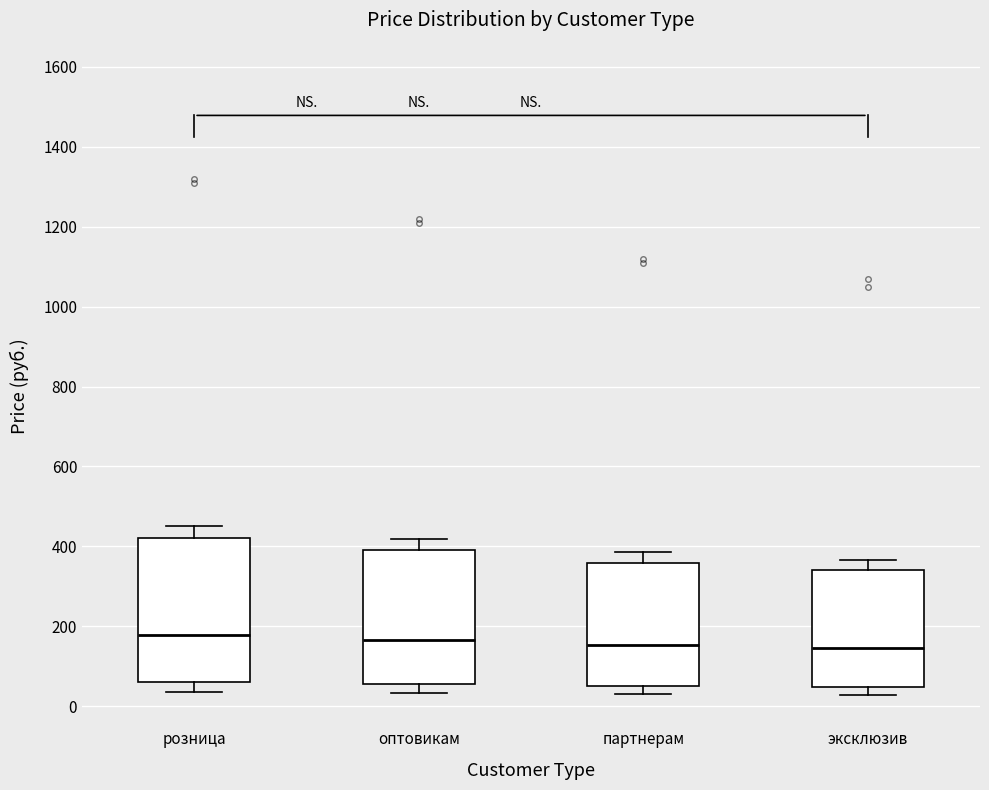

Where does the median line of the box for партнерам sit on the y-axis? The values are not printed on the chart, so give them approximately, as read against the axis.

160